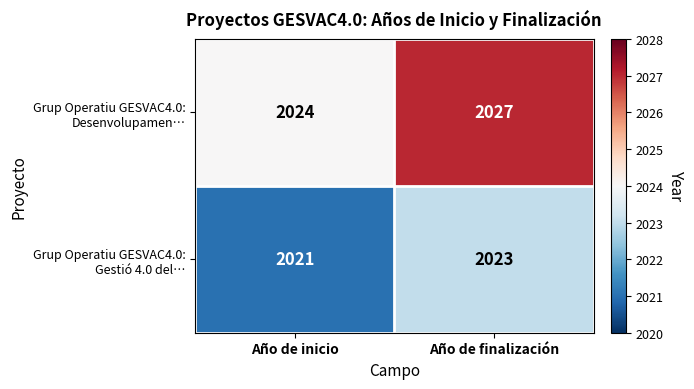

What is the spread (max minus min) of values at Año de inicio?

3